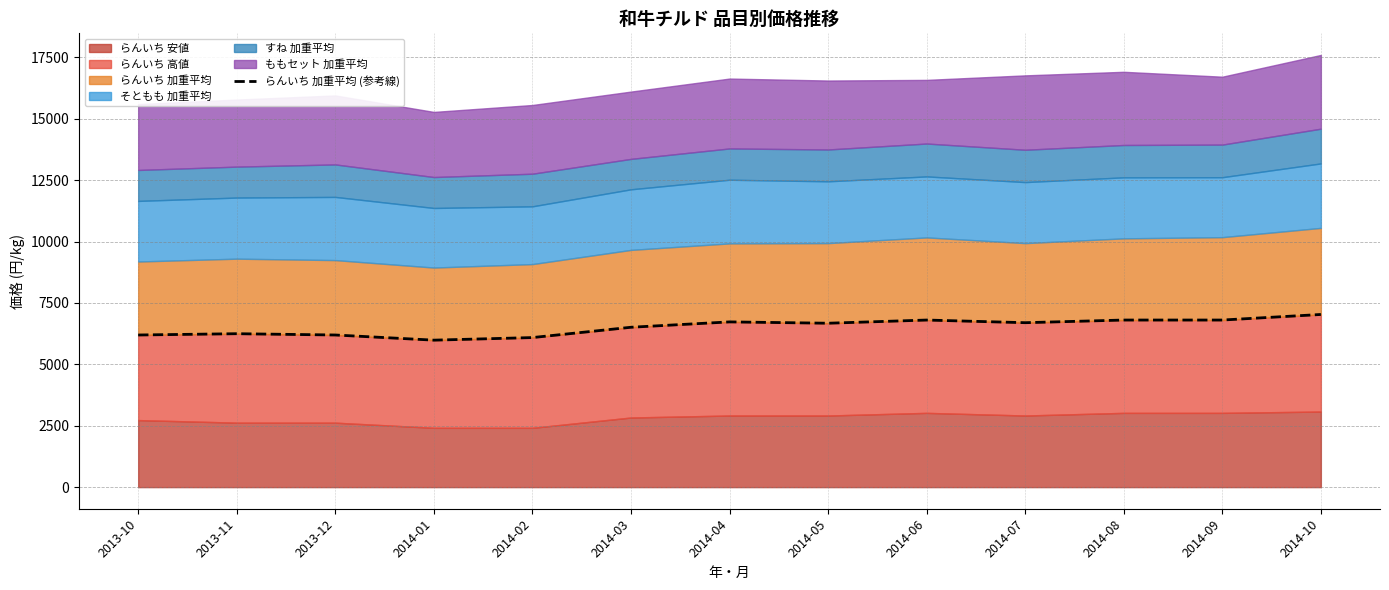

The chart shows a value of 11263.2 at 2014-06. True or false?

False